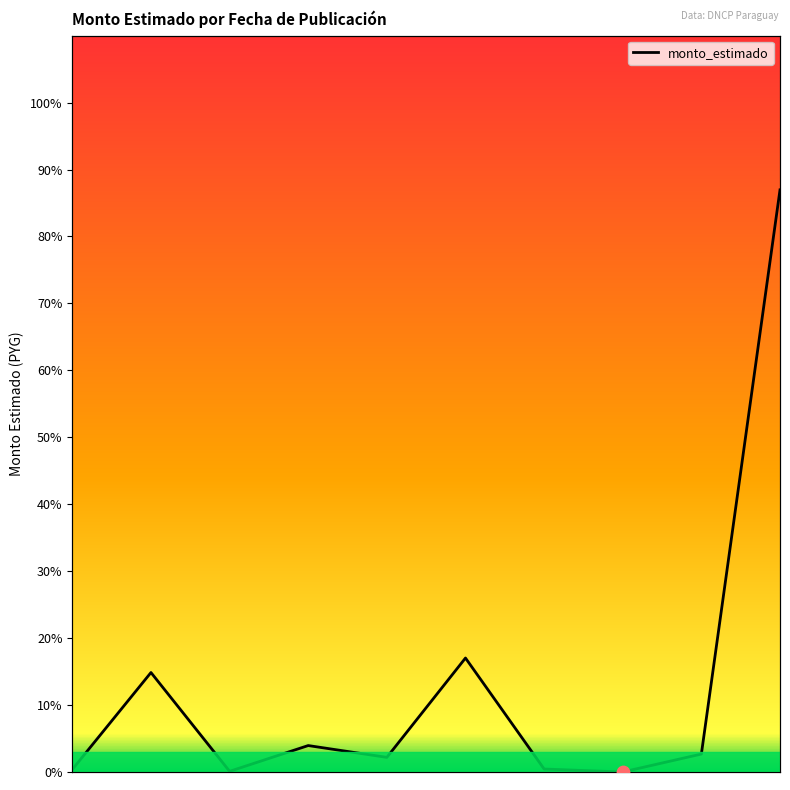

What is the change in value from 2016-10-14 to 2020-10-29?

+0.1